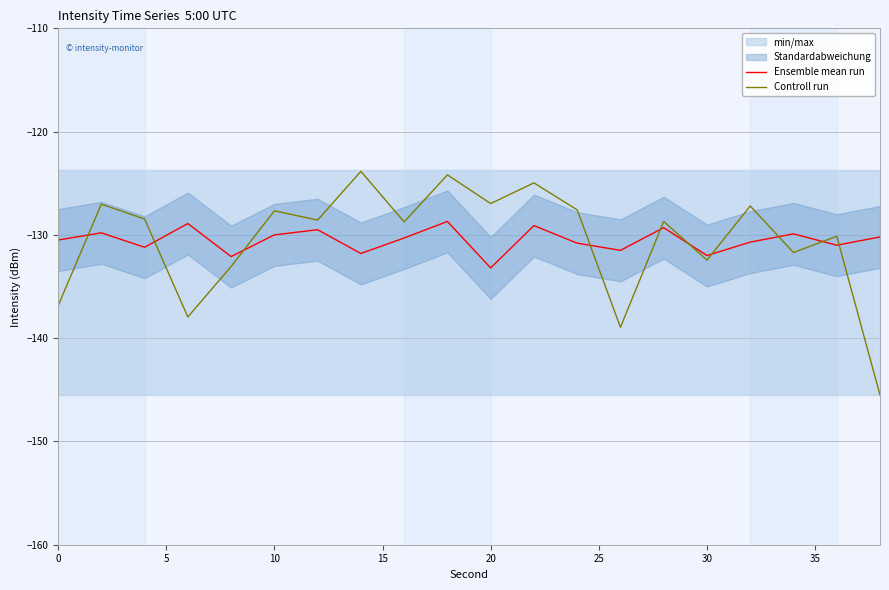

True or false: Ensemble mean run has a value of -77.2 at 20.

False